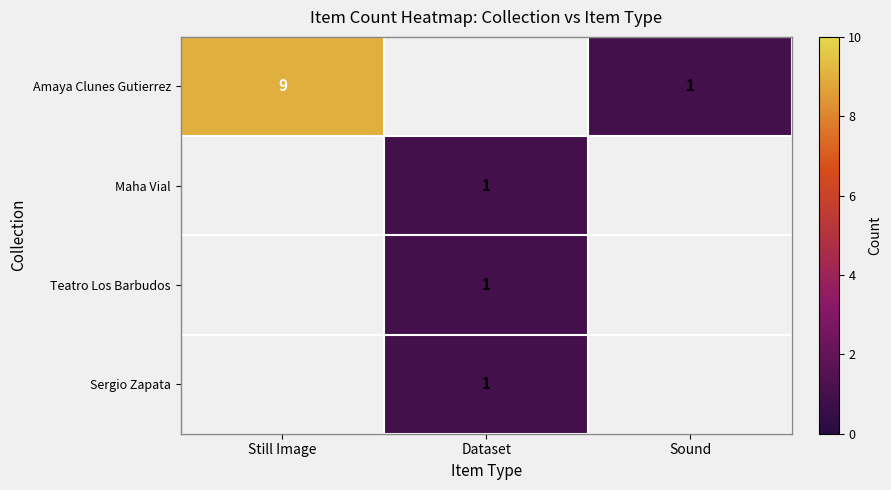

Is it true that Amaya Clunes Gutierrez equals 12 at Still Image?

False